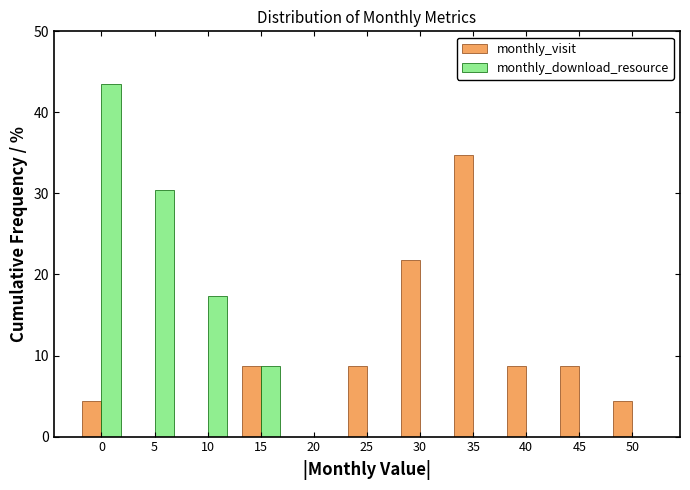

Reading right to left, what are all the values shown in this chart?

monthly_visit: 50=4.3	45=8.7	40=8.7	35=34.8	30=21.7	25=8.7	20=0.0	15=8.7	10=0.0	5=0.0	0=4.3
monthly_download_resource: 50=0.0	45=0.0	40=0.0	35=0.0	30=0.0	25=0.0	20=0.0	15=8.7	10=17.4	5=30.4	0=43.5